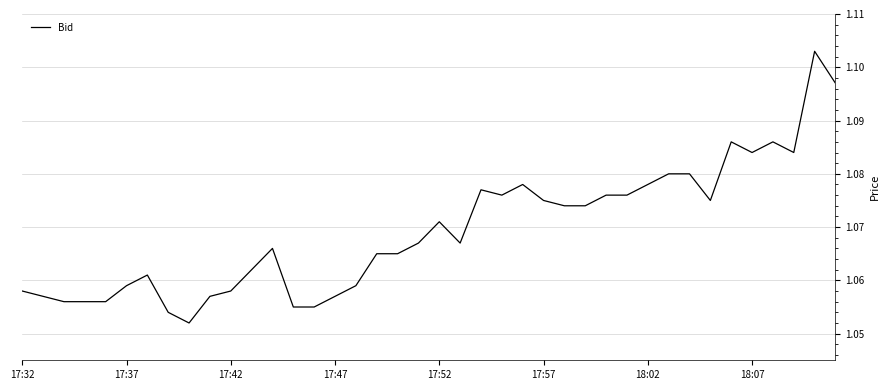

Does the chart display data point markers on the line(s)?

No